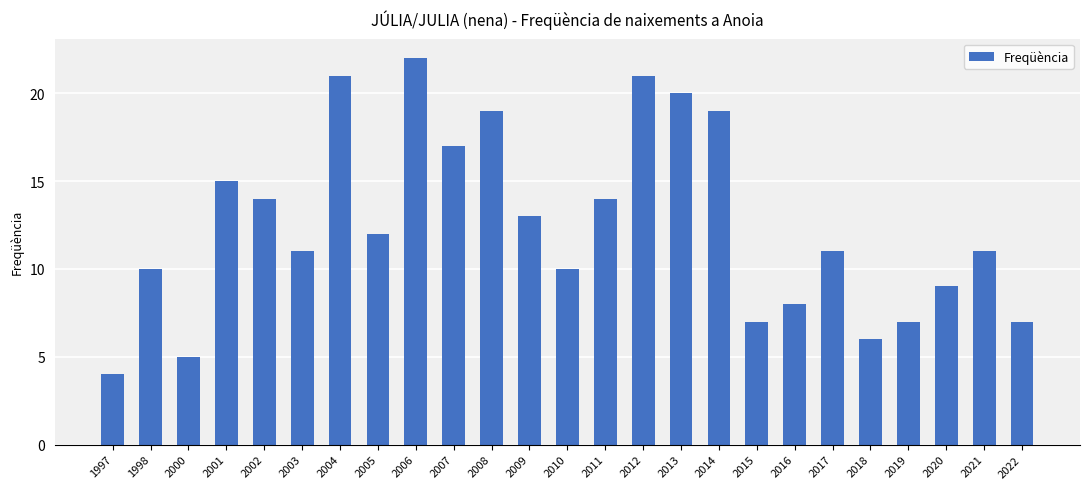

The chart shows a value of 10 at 2001. True or false?

False